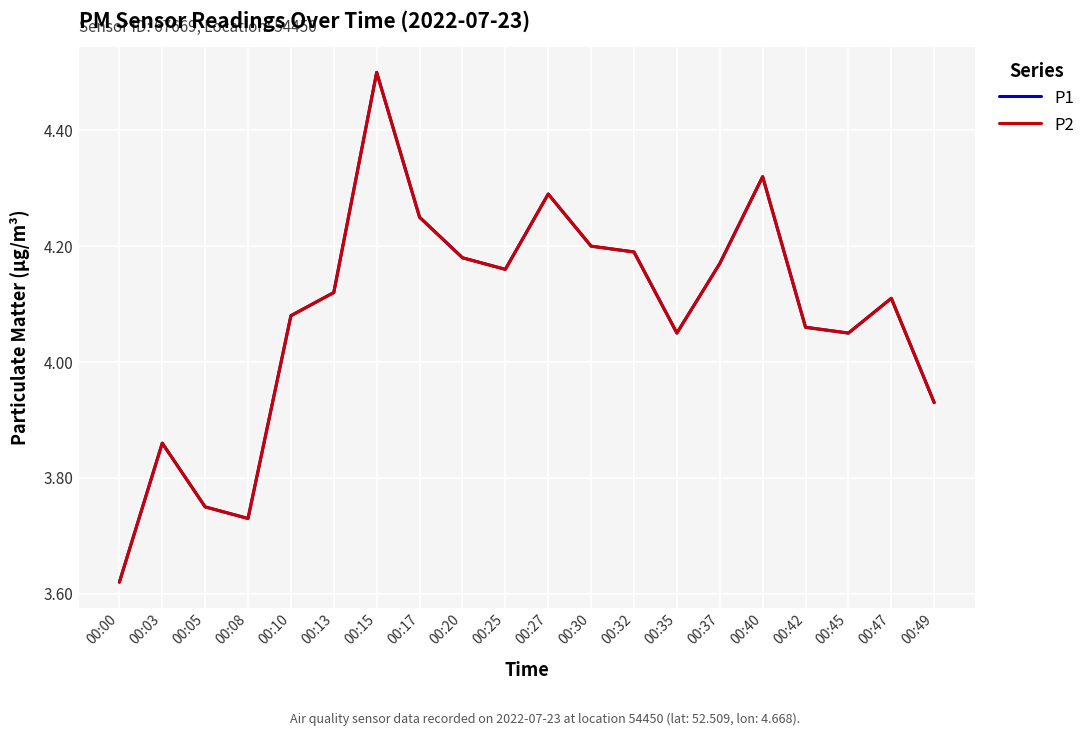

True or false: P1 and P2 cross at least once.

False